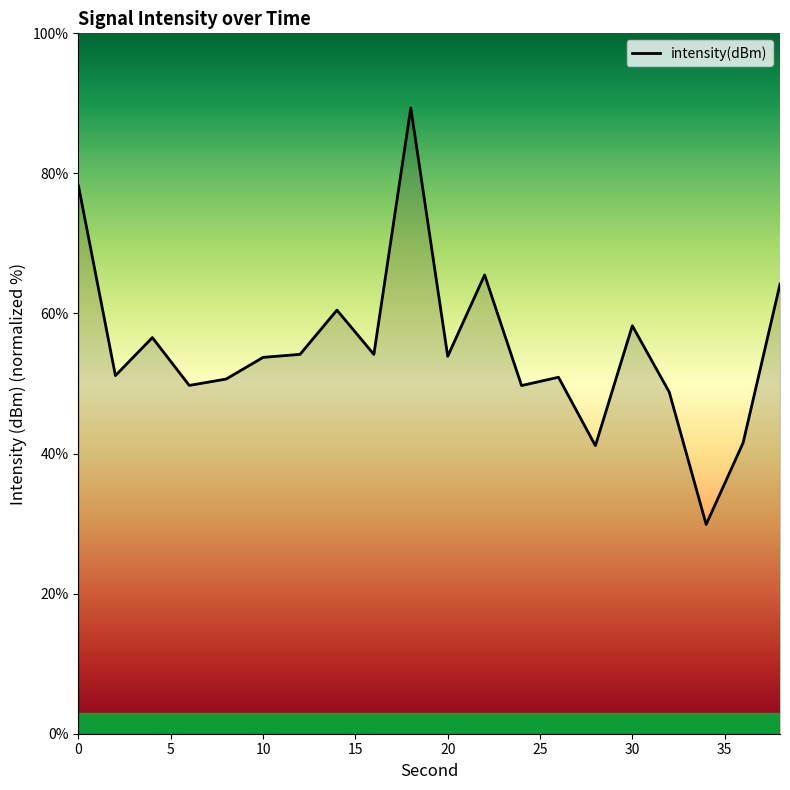

What is the difference between the maximum and minimum values?

59.5